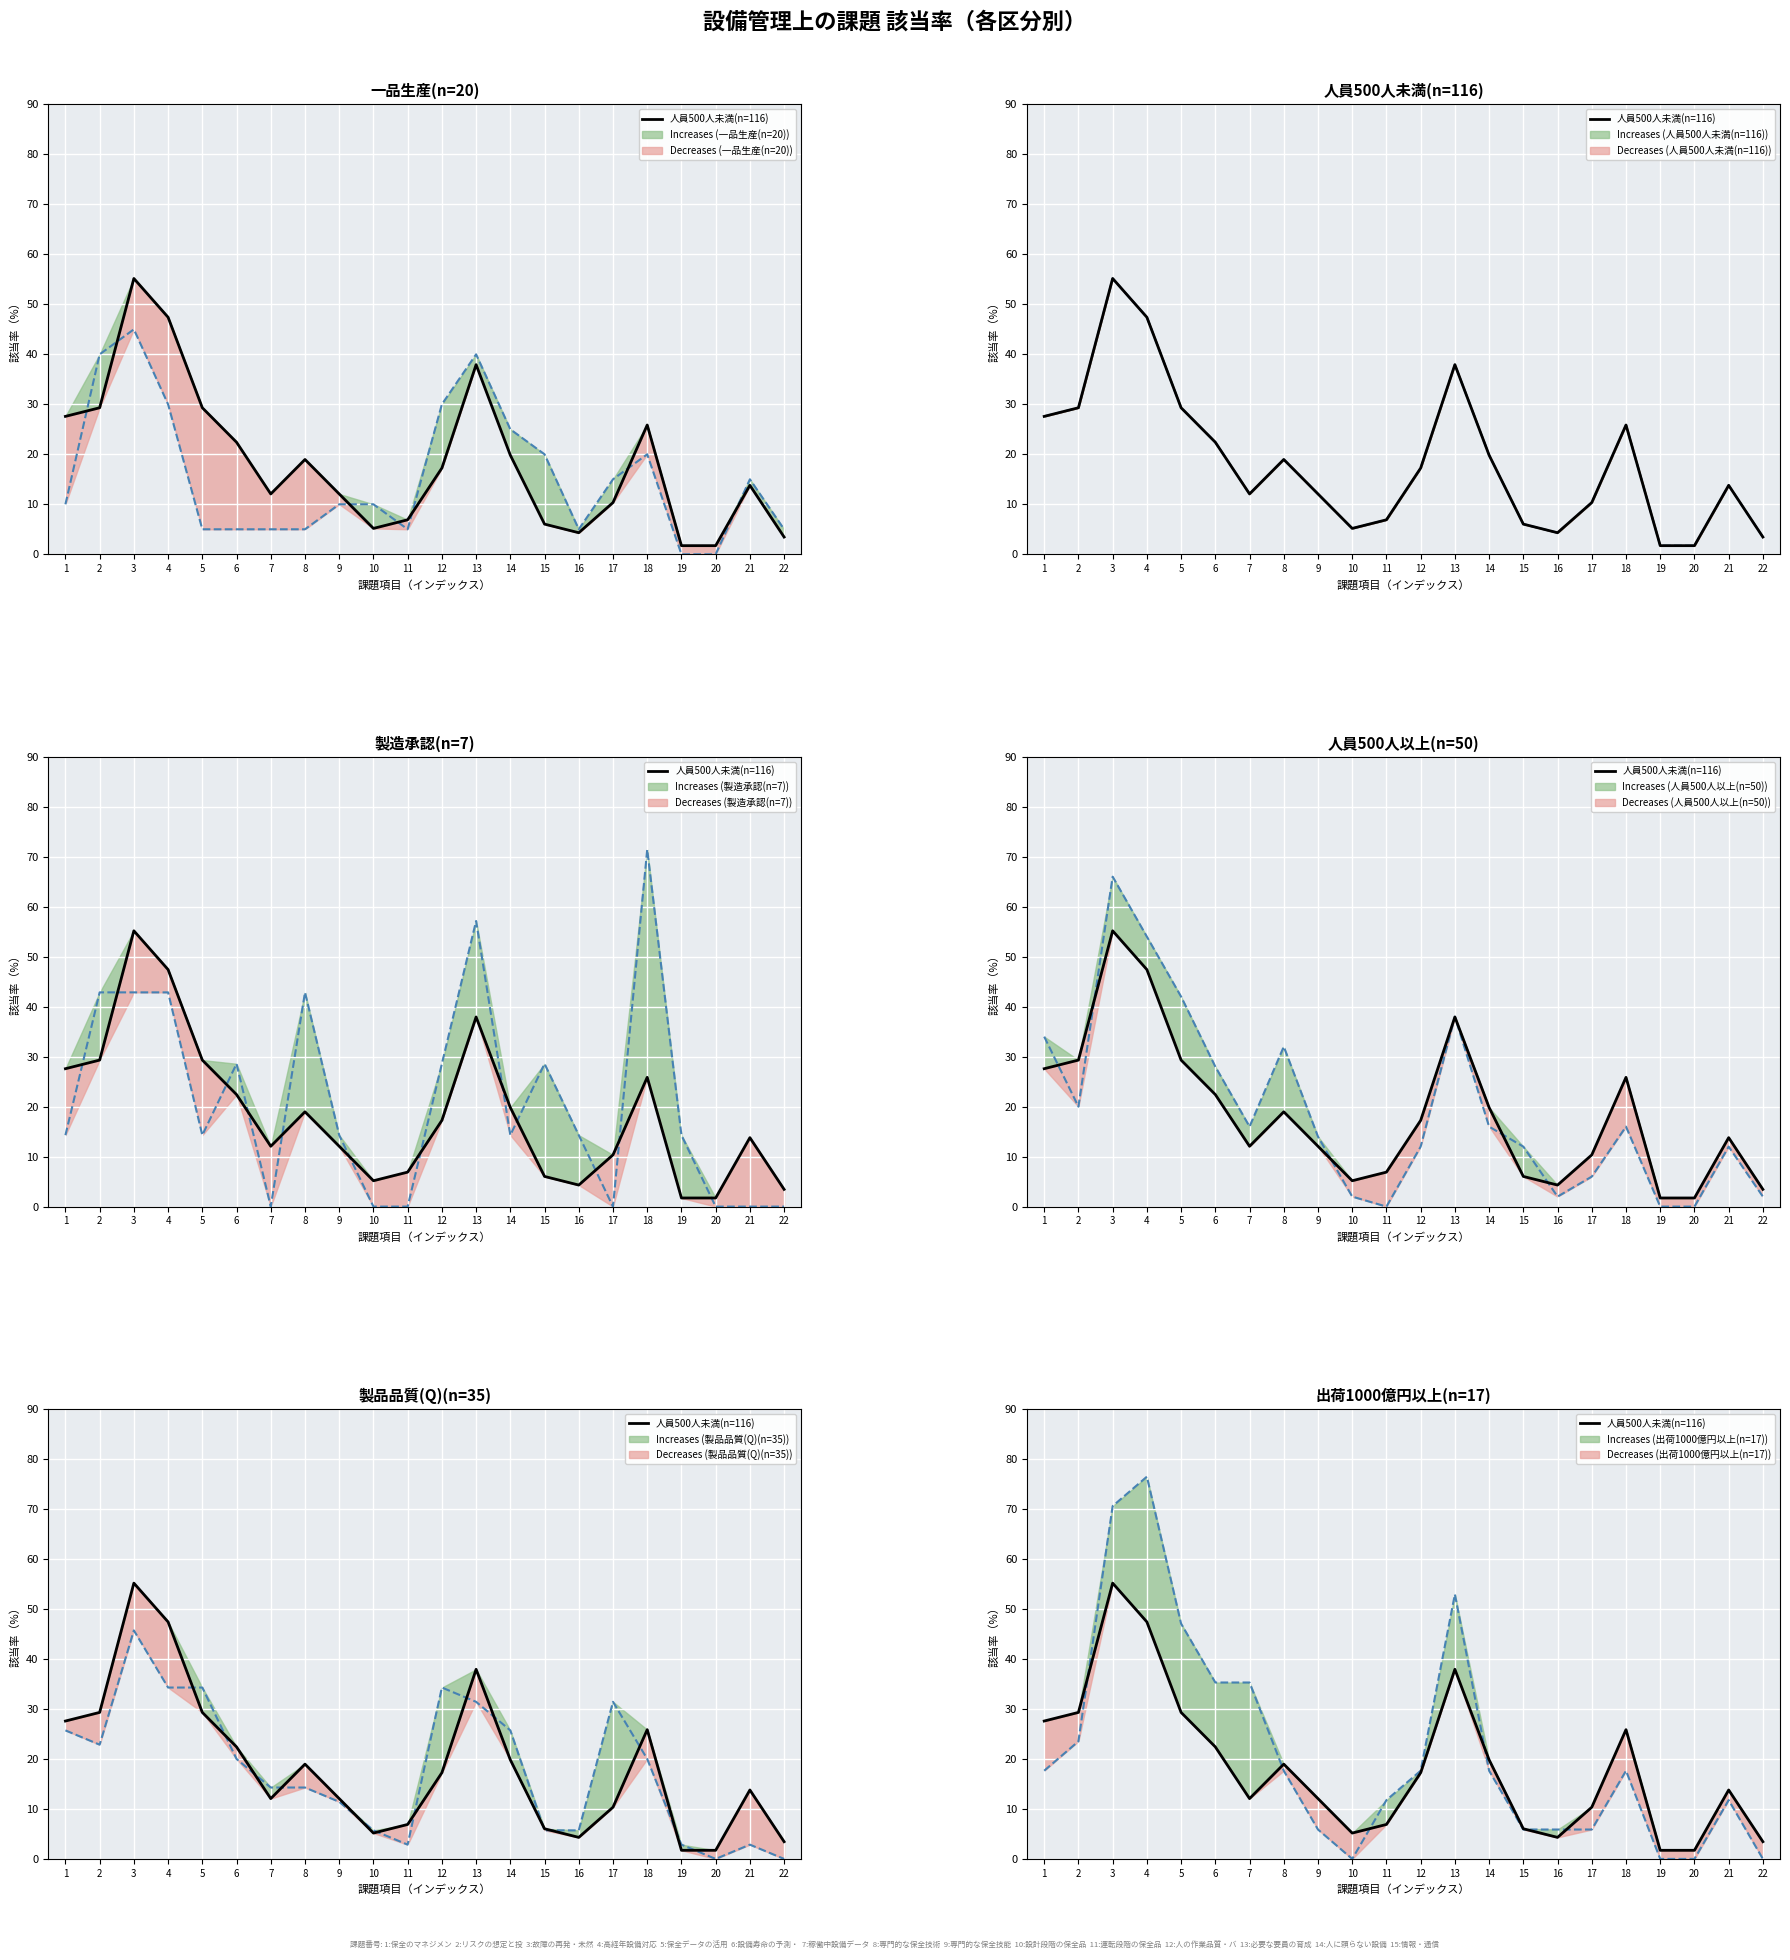

What is the average value of the 人員500人以上(n=50) series?

19.3